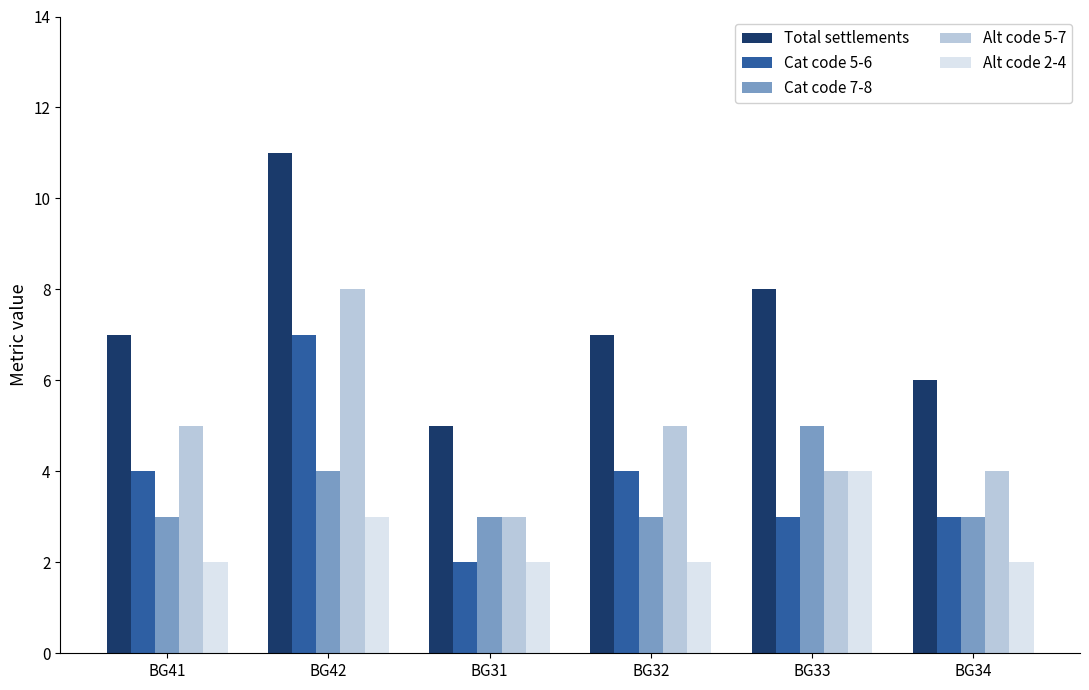

True or false: Alt code 5-7 has a value of 13 at BG42.

False